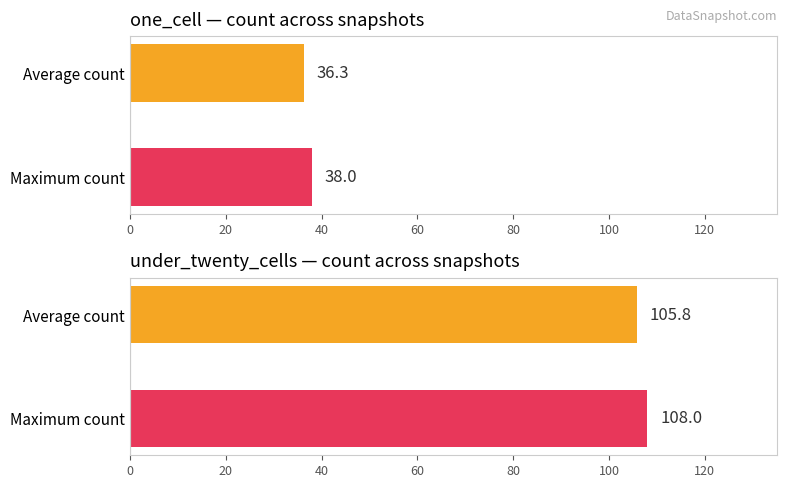

The value of under_twenty_cells at Average count is 139.1. True or false?

False